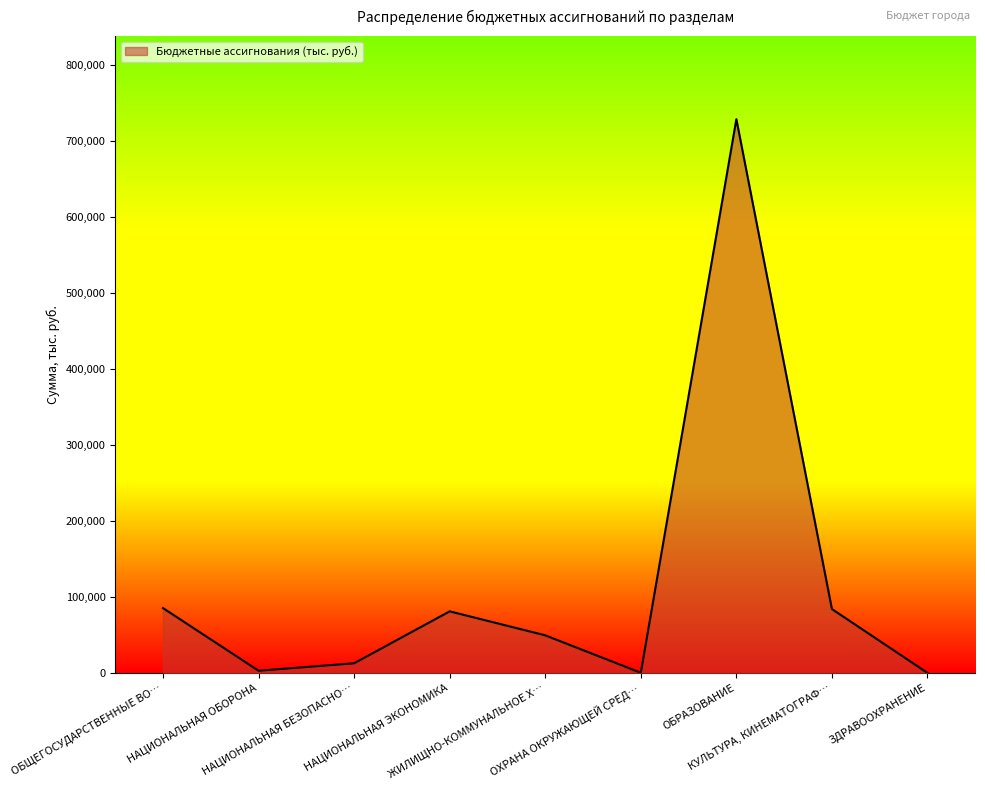

What is the change in value from НАЦИОНАЛЬНАЯ ОБОРОНА to ОБРАЗОВАНИЕ?

+726141.9